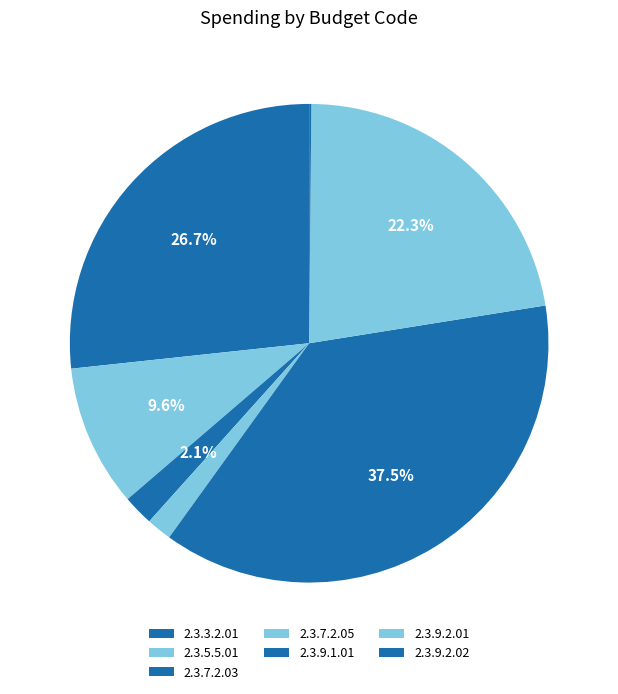

What is the smallest slice in the pie chart?

2.3.9.2.02